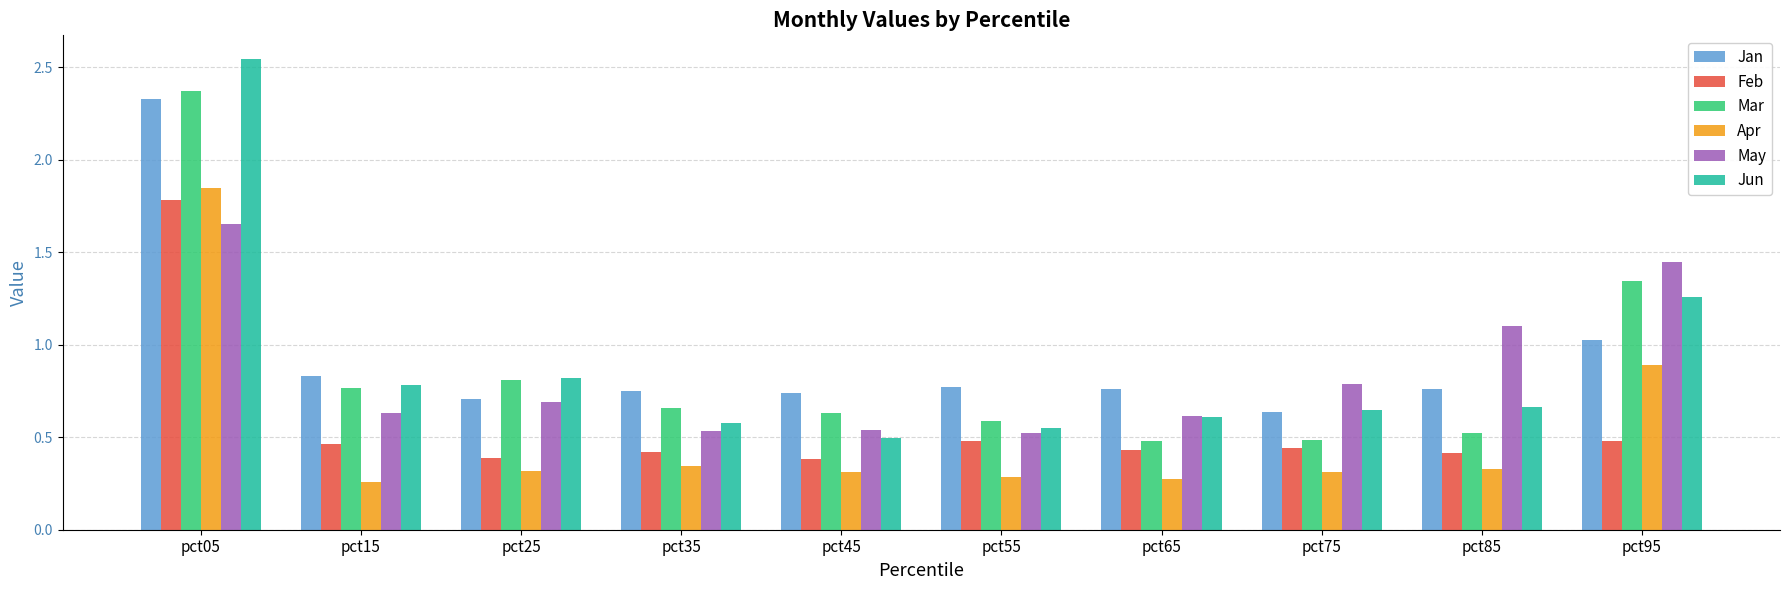

At how many categories does at least one series exceed 2?

1